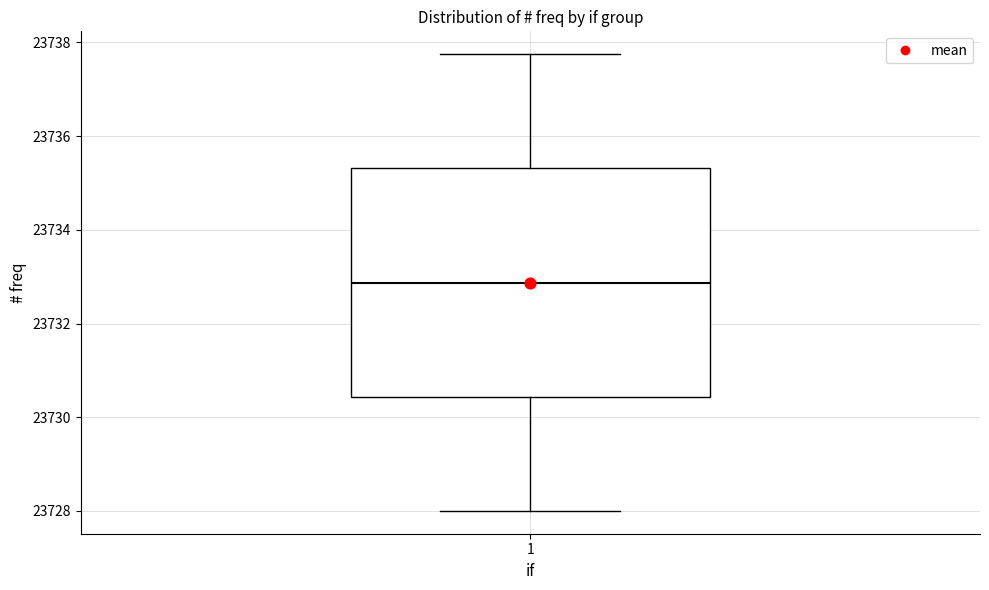

Transcribe this box plot: give where the median line is, the range the box spans, and where the two whiskers end, as read against the y-axis. The values are not printed on the chart, so give them approximately, as read against the axis.

median 23732.8, box 23730.4 to 23735.4, whiskers 23728.0 to 23737.8